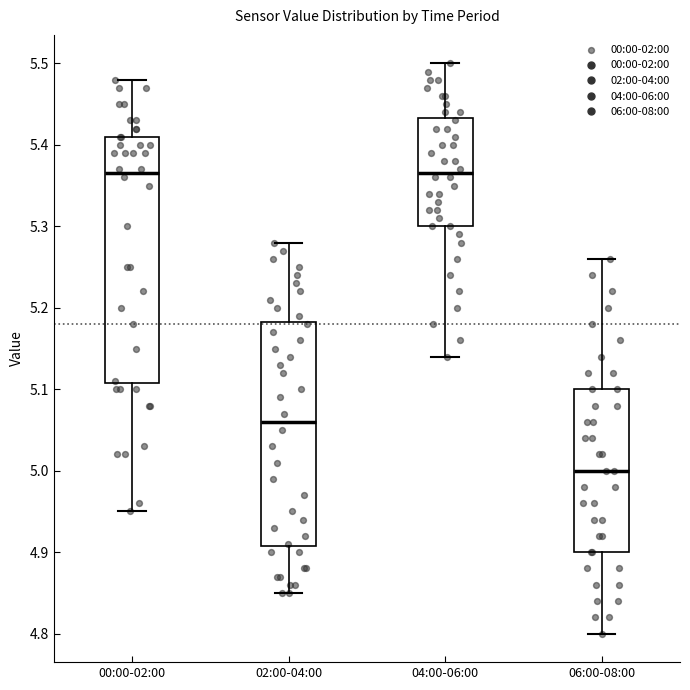

Which box is the tallest, from its lower edge to its upper edge?

00:00-02:00